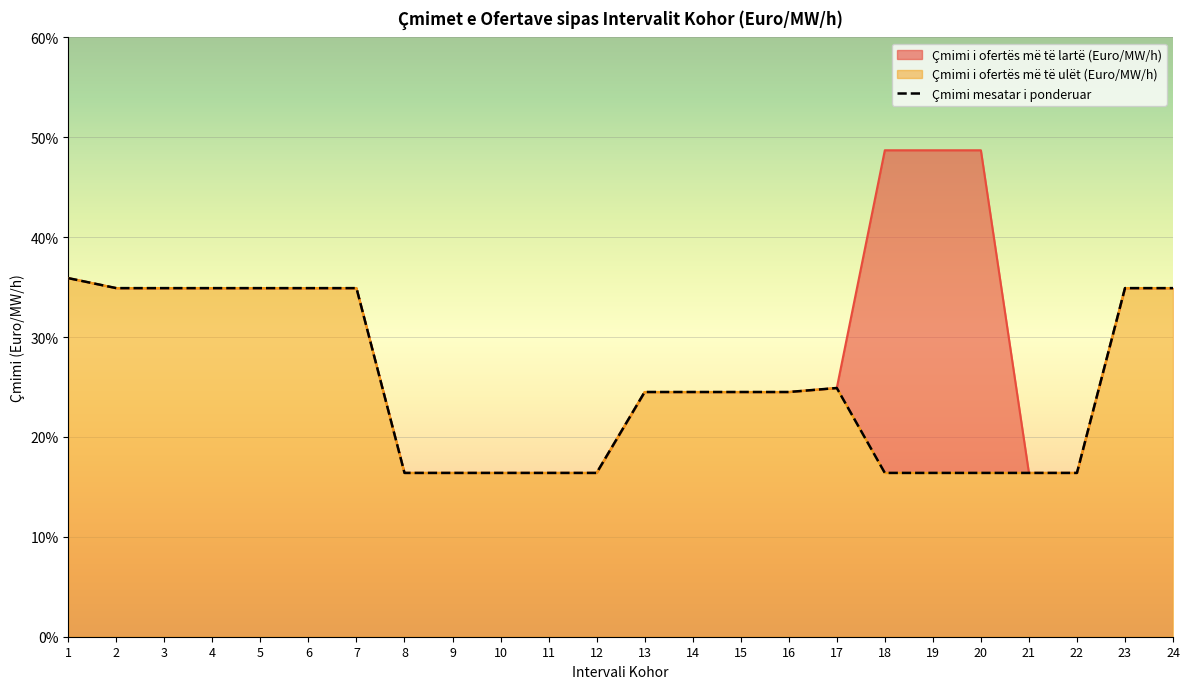

List the labels in order of value, largest first.

1, 2, 3, 4, 5, 6, 7, 23, 24, 17, 13, 14, 15, 16, 8, 9, 10, 11, 12, 18, 19, 20, 21, 22